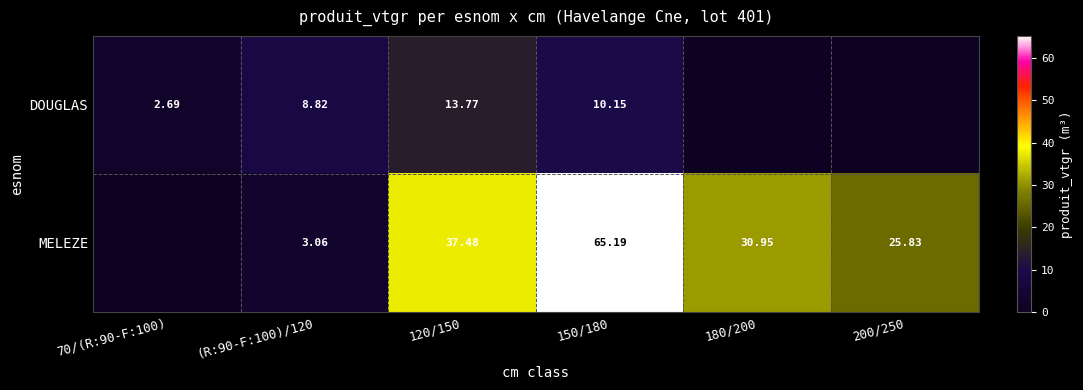

Is the value of DOUGLAS at 70/(R:90-F:100) greater than the value of MELEZE at 200/250?

No